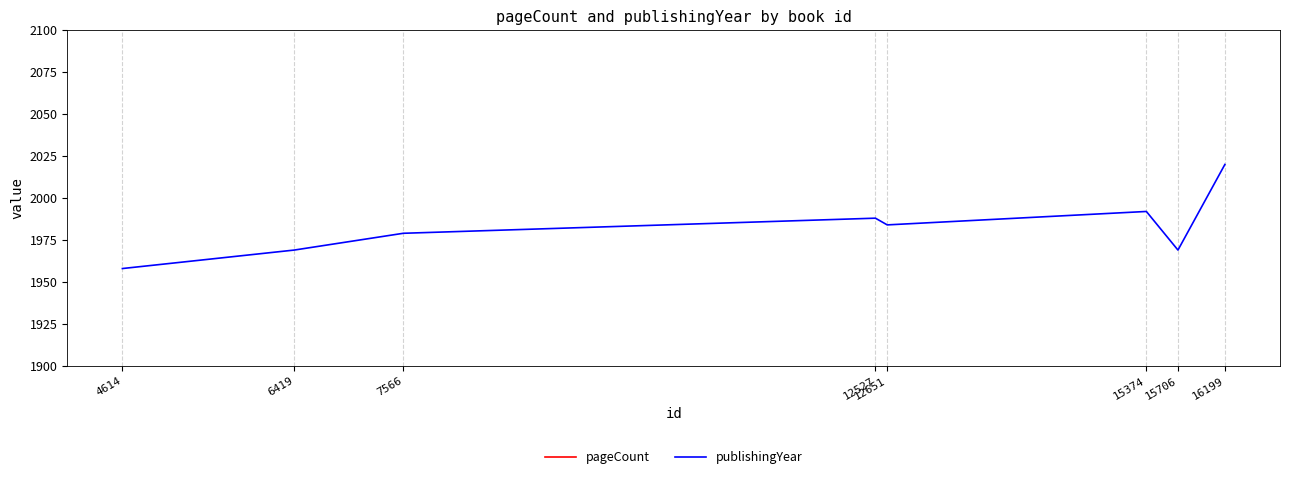

True or false: pageCount and publishingYear cross at least once.

False